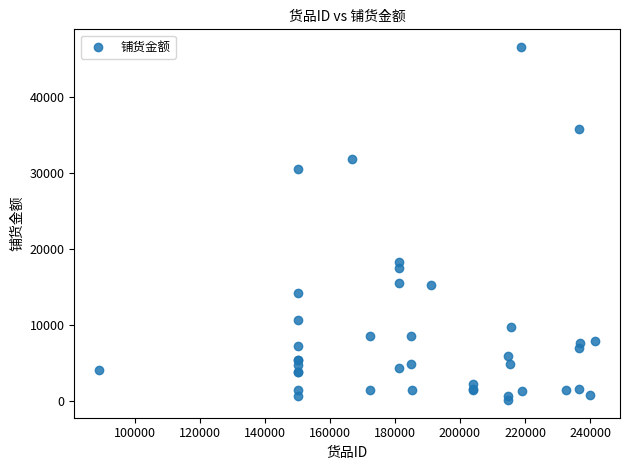

What Y value in the scatter plot is closest to 23323?

18237.6